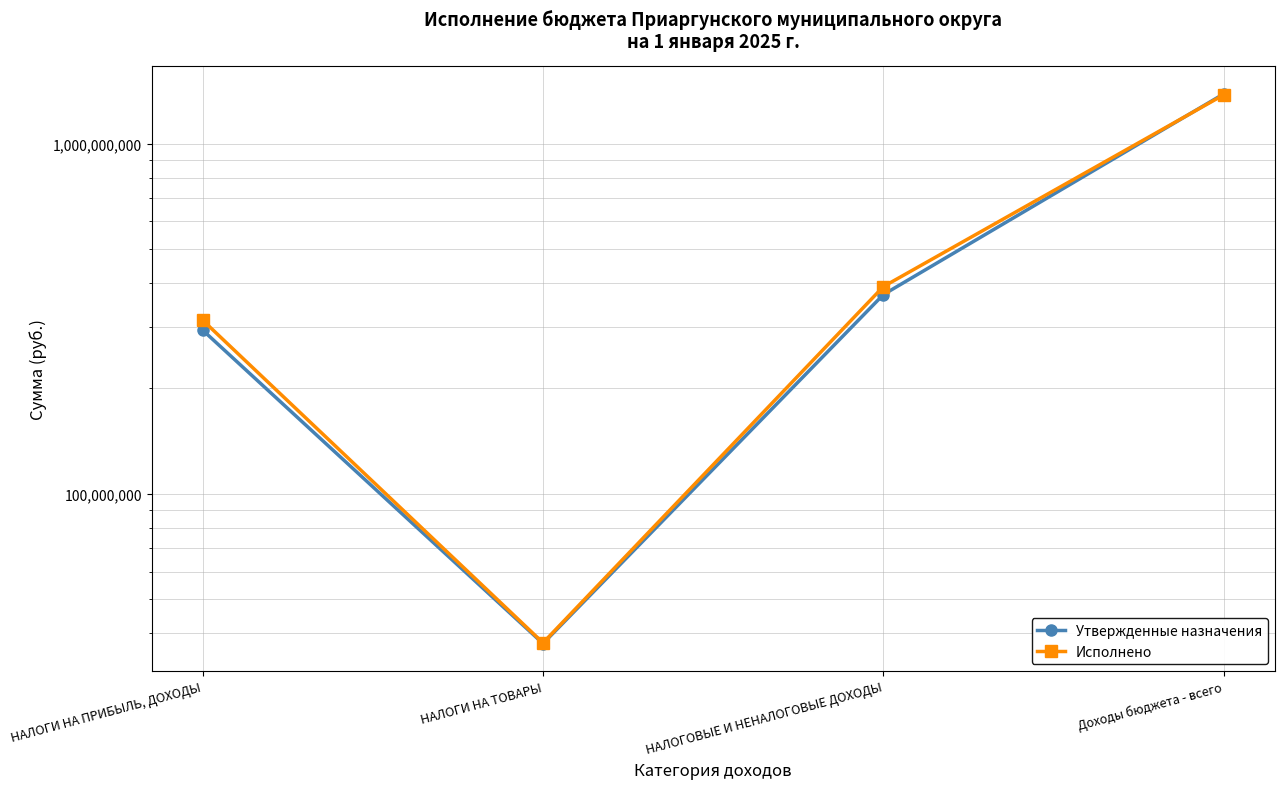

What is the average value of the Утвержденные назначения series?

522138797.1